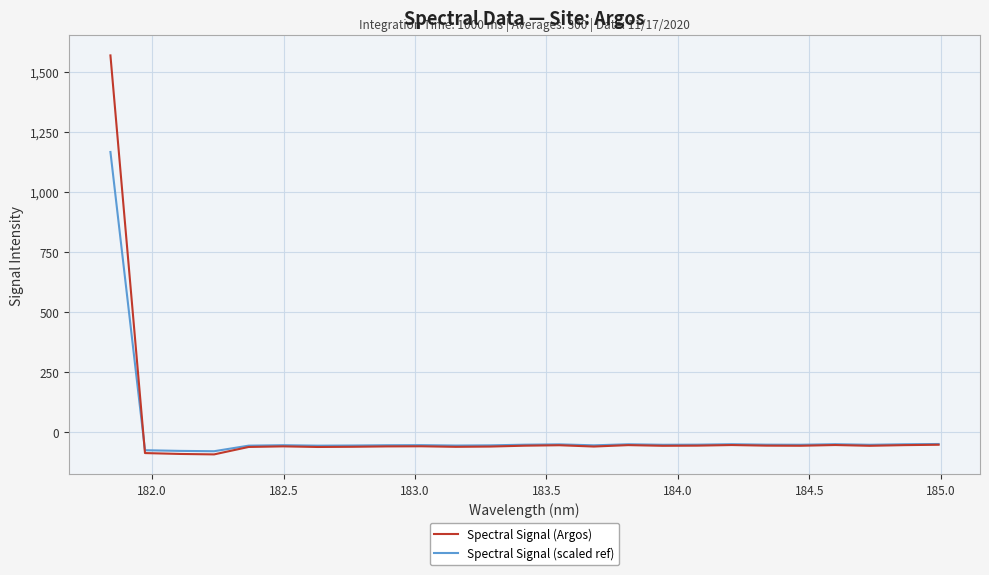

Which series has the largest range (max minus min)?

Spectral Signal (Argos)